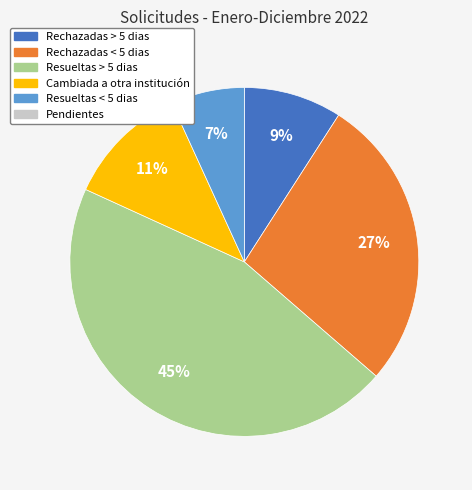

To the nearest percent, what is the average slice percentage?

20%